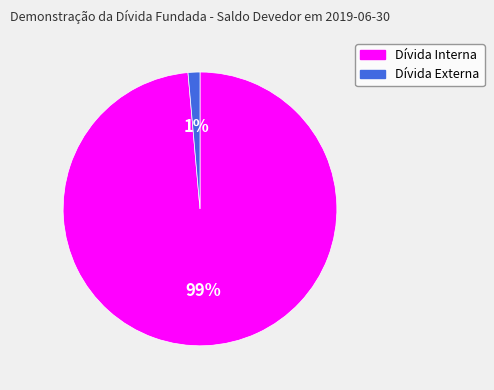

To the nearest percent, what is the average slice percentage?

50%